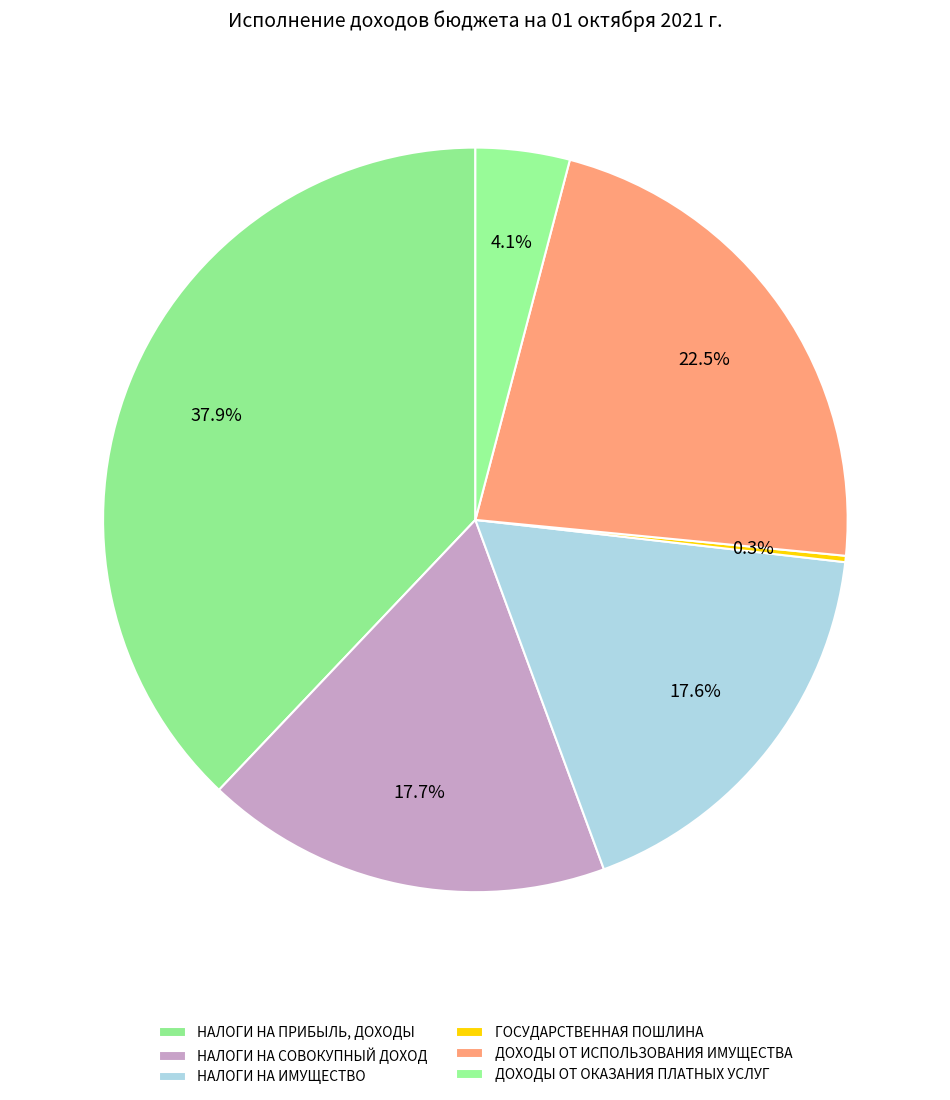

To the nearest percent, what portion does ДОХОДЫ ОТ ИСПОЛЬЗОВАНИЯ ИМУЩЕСТВА represent?

22%